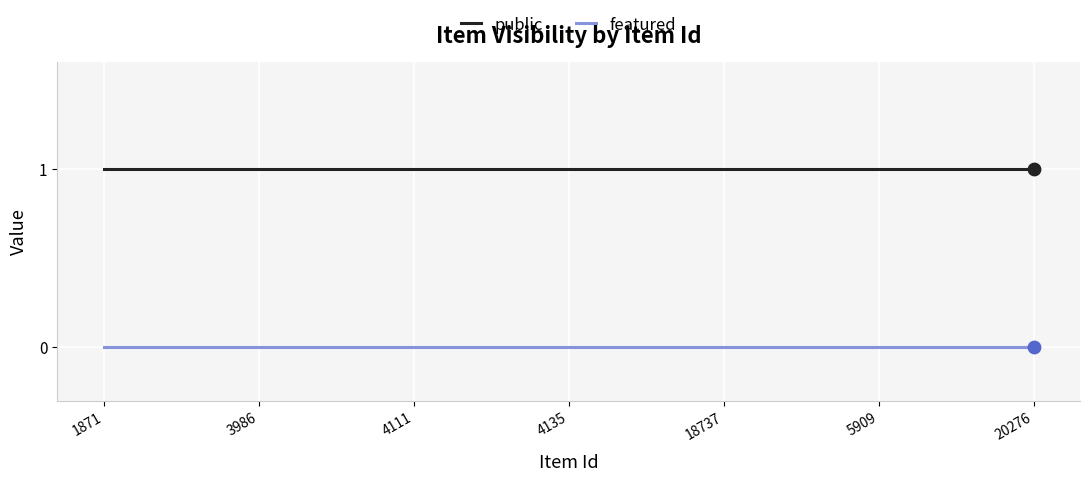

List the series in order of their peak value, highest first.

public, featured